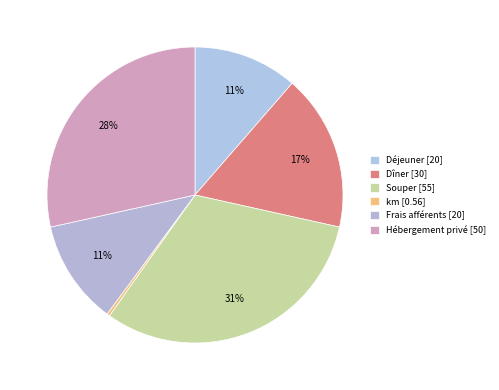

The km slice represents 0% of the pie. True or false?

True